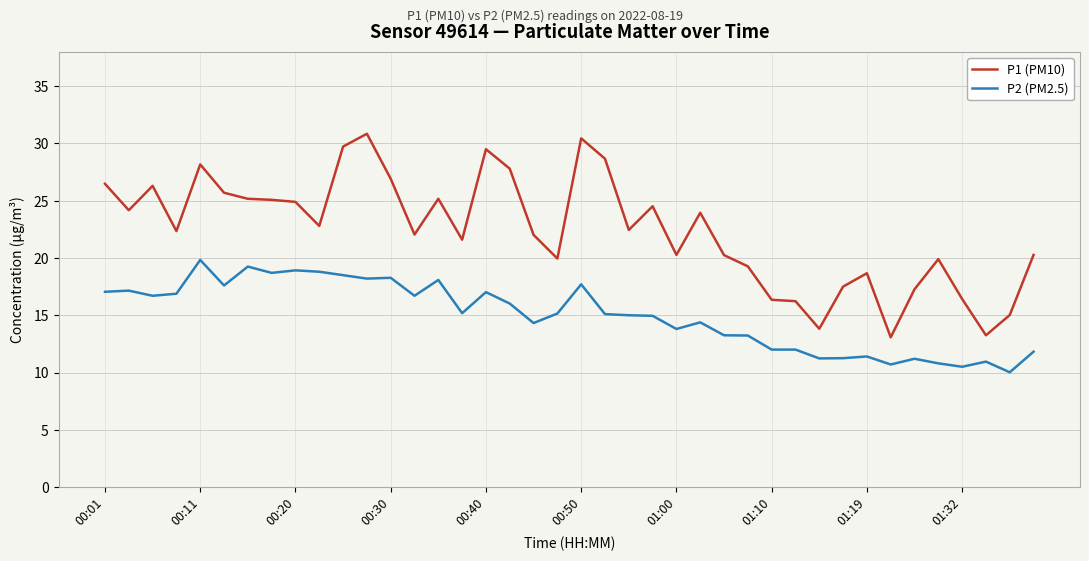

Count the number of data series in this chart.

2